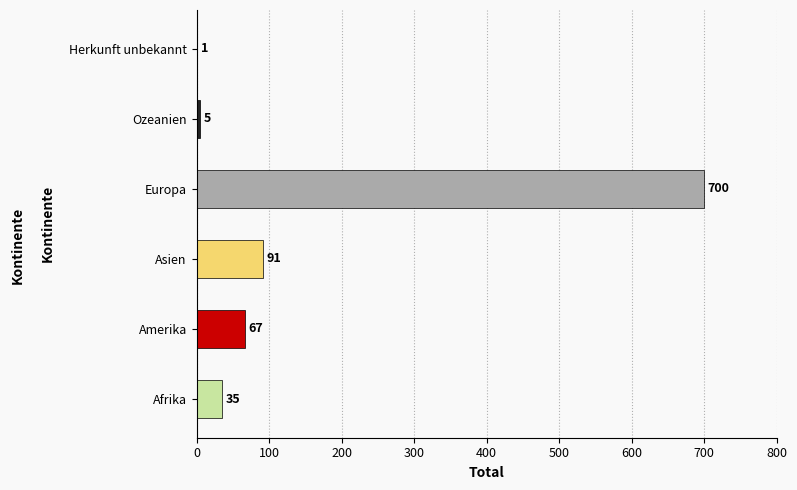

True or false: the data shows 67 at Amerika.

True